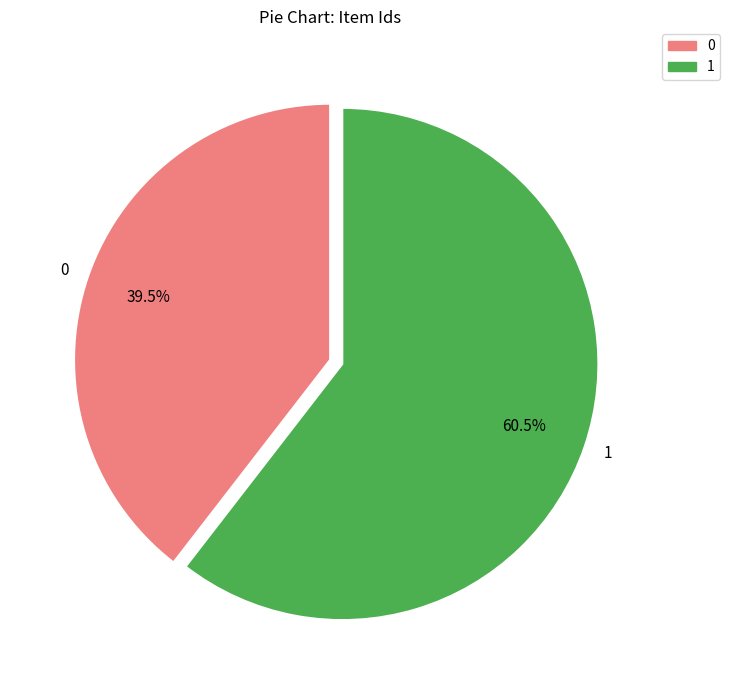

How many slices are in this pie chart?

2